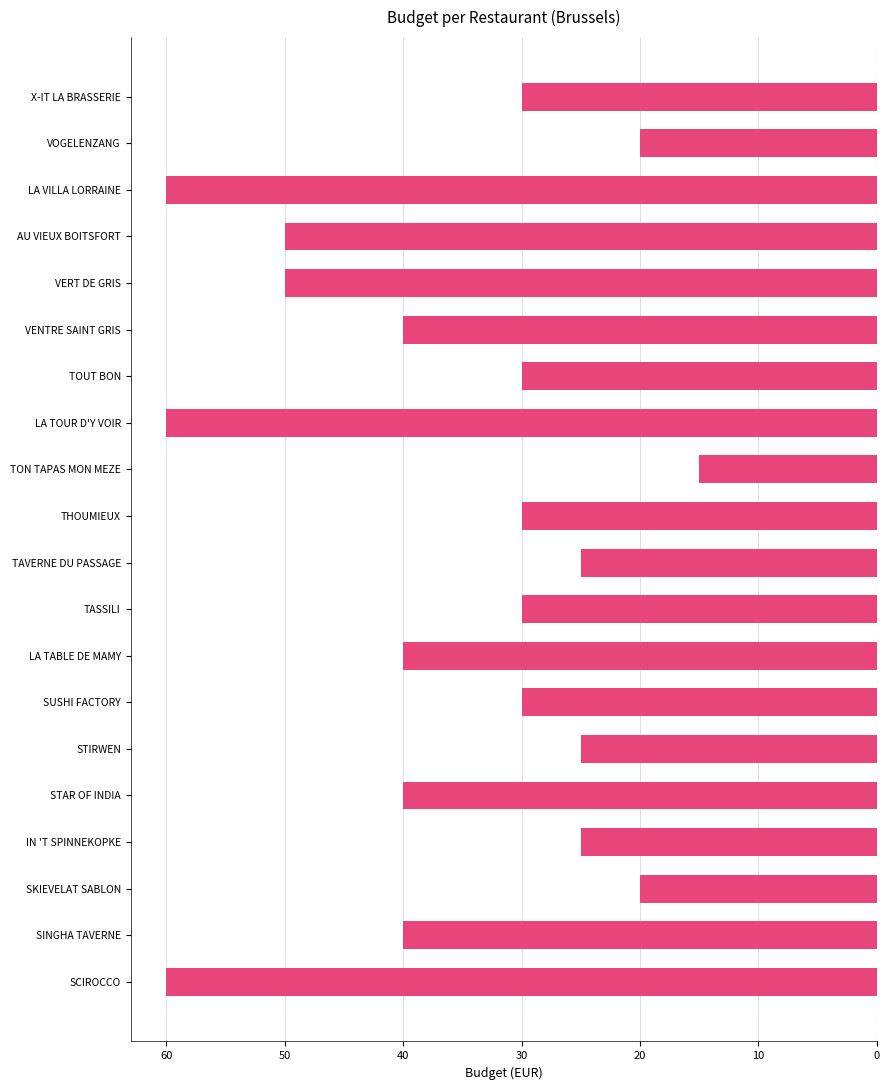

Are the bars horizontal?

Yes